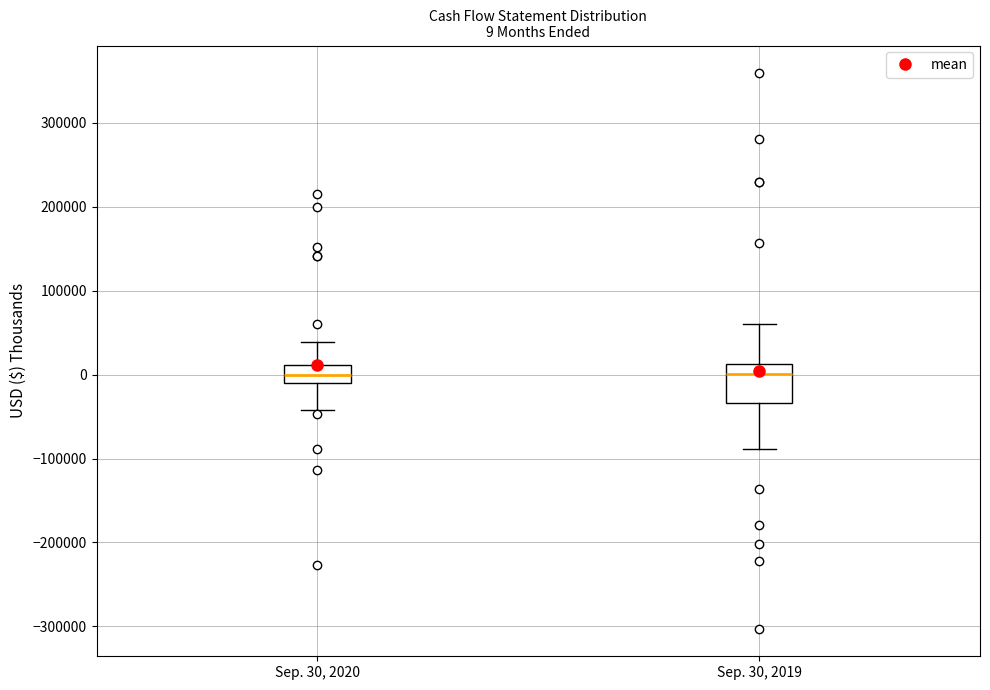

Which box is the tallest, from its lower edge to its upper edge?

Sep. 30, 2019